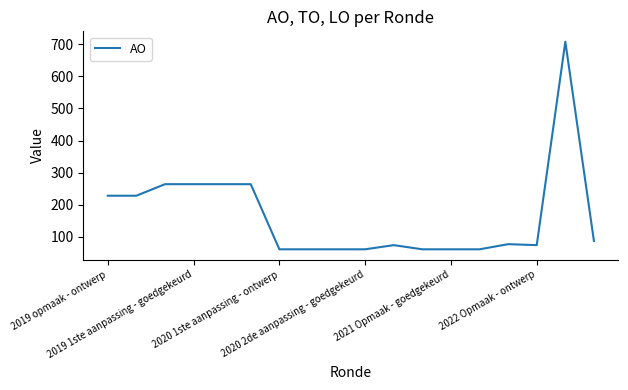

What is the difference between the maximum and minimum values?

647